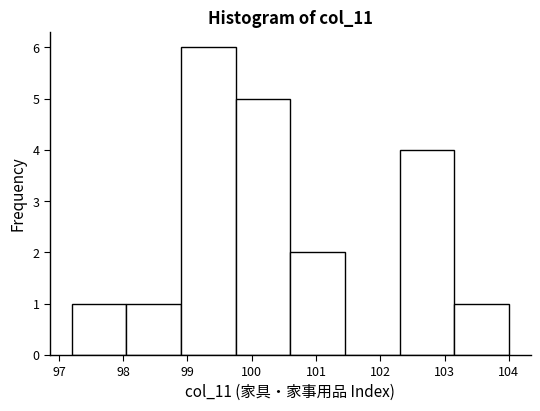

Reading left to right, transcribe this chart: for each bar, give the range it covers on the x-axis and its height. Neither the bar edges nor the heights are printed on the chart, so give them approximately, as read against the axes.

97.20 to 98.05: 1
98.05 to 98.90: 1
98.90 to 99.75: 6
99.75 to 100.60: 5
100.60 to 101.45: 2
101.45 to 102.30: 0
102.30 to 103.15: 4
103.15 to 104.00: 1